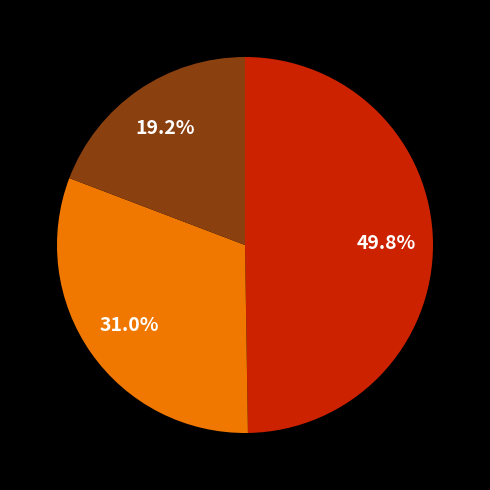

Is there any slice that represents more than half of the pie?

No